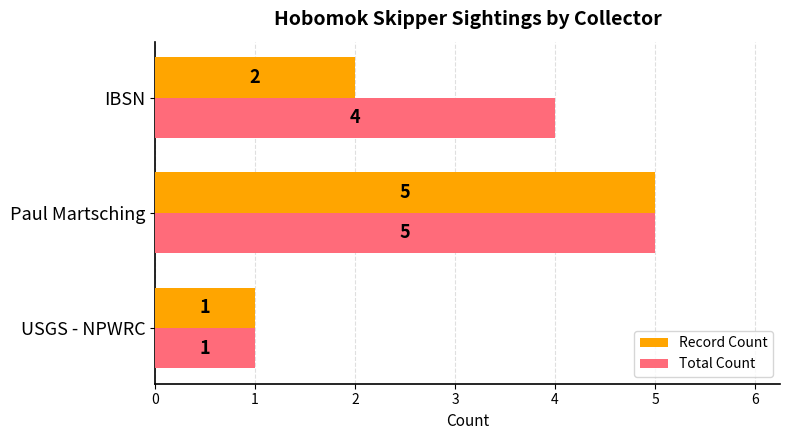

The Total Count series shows 1 at IBSN. True or false?

False